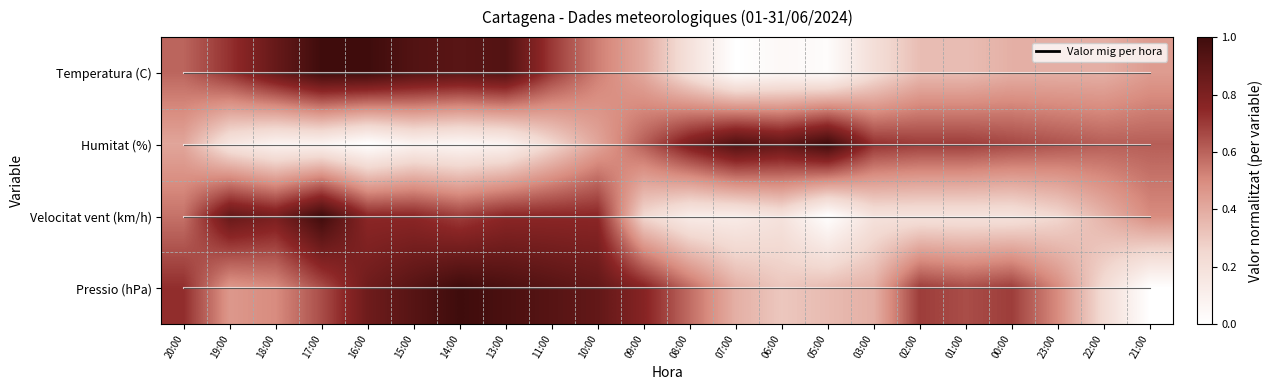

Count the number of categories in the chart.

22